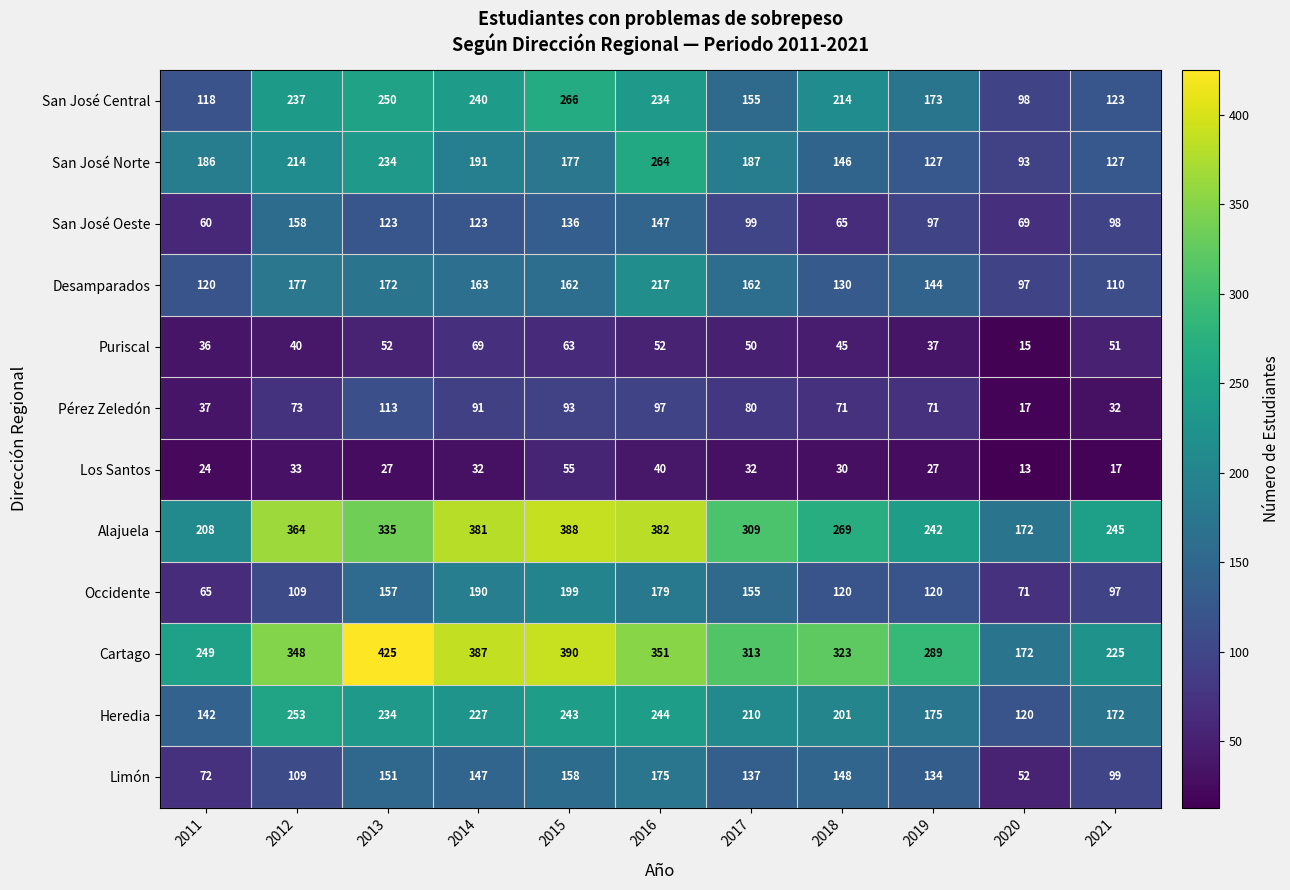

What is the greatest value displayed?

425